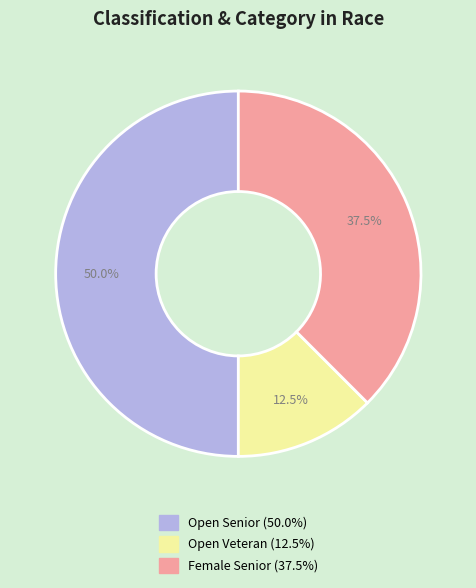

How many slices are in this pie chart?

3